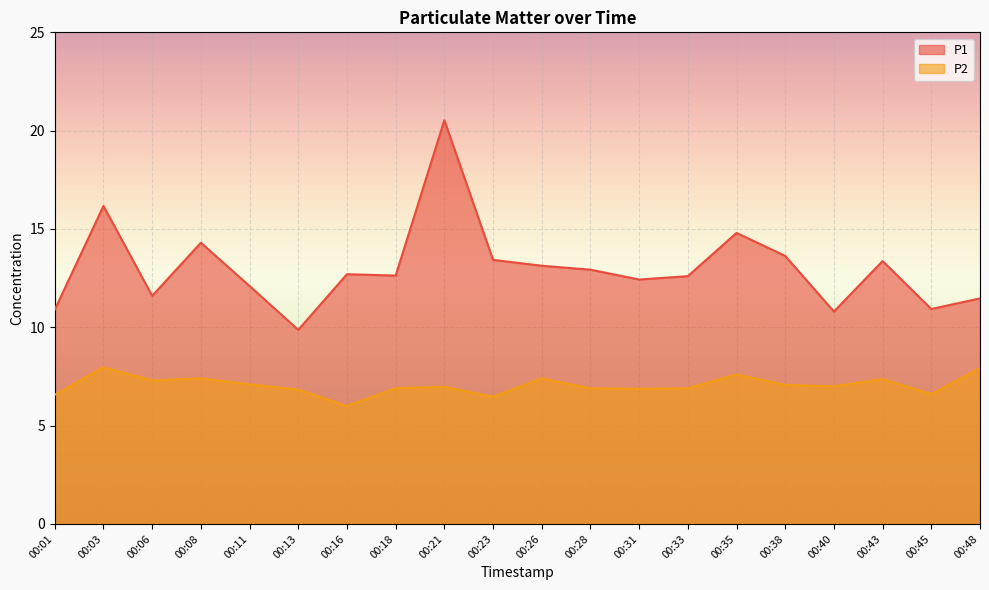

Rank the series by their average value, from lowest to highest.

P2, P1